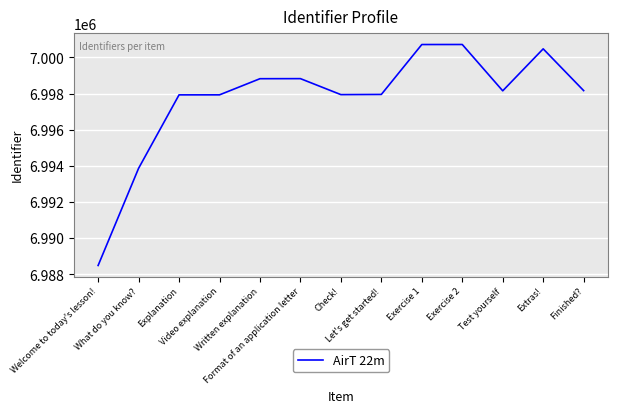

What is the smallest value displayed?

6988491